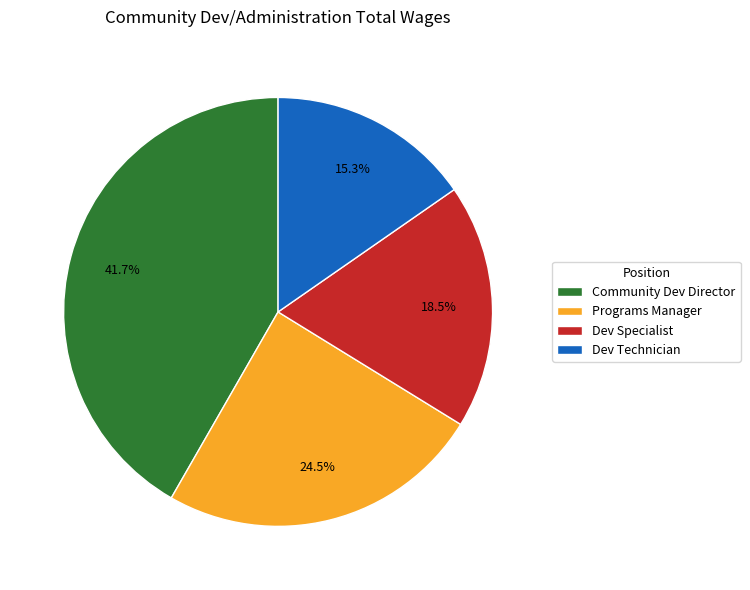

To the nearest percent, what is the difference between the largest and smallest slice percentages?

26%